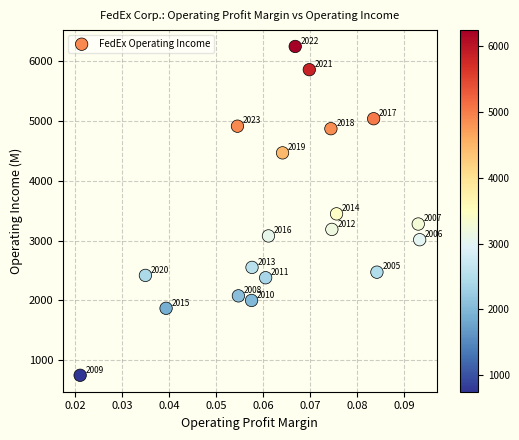

What Y value in the scatter plot is closest to 3496?

3446